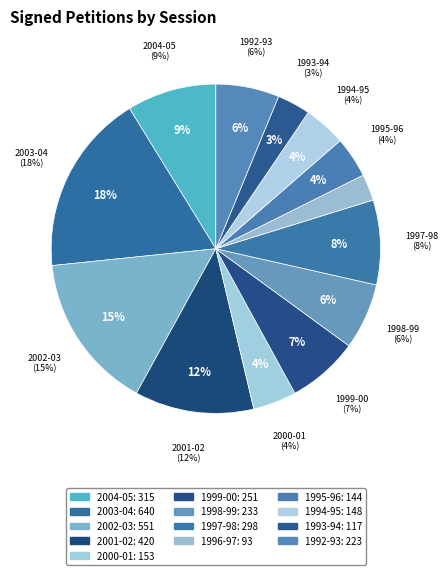

Is there a majority slice in this chart?

No